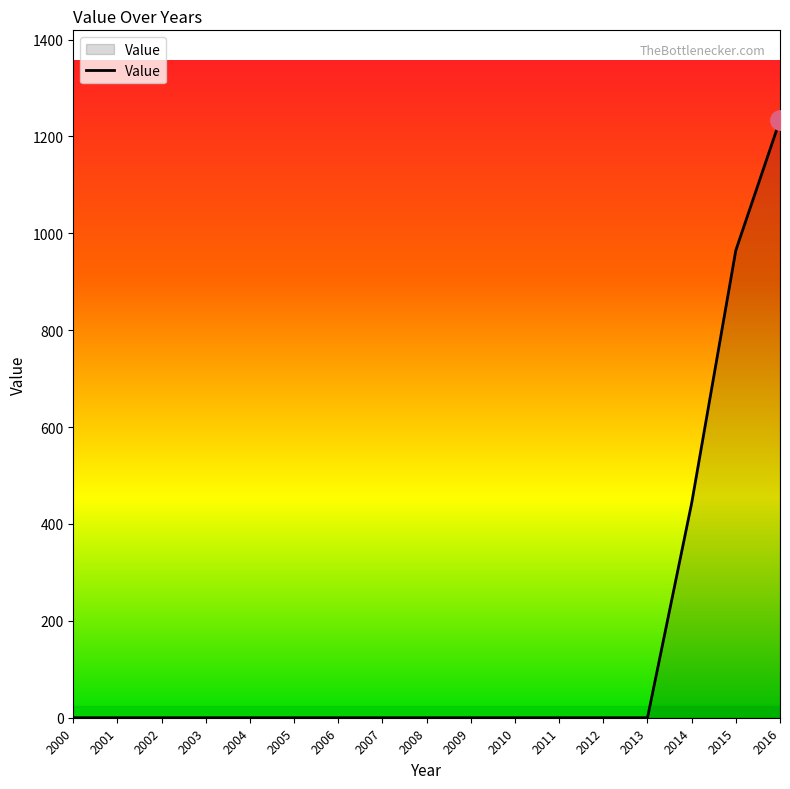

What is the sum of the values at 2015 and 2008?

965